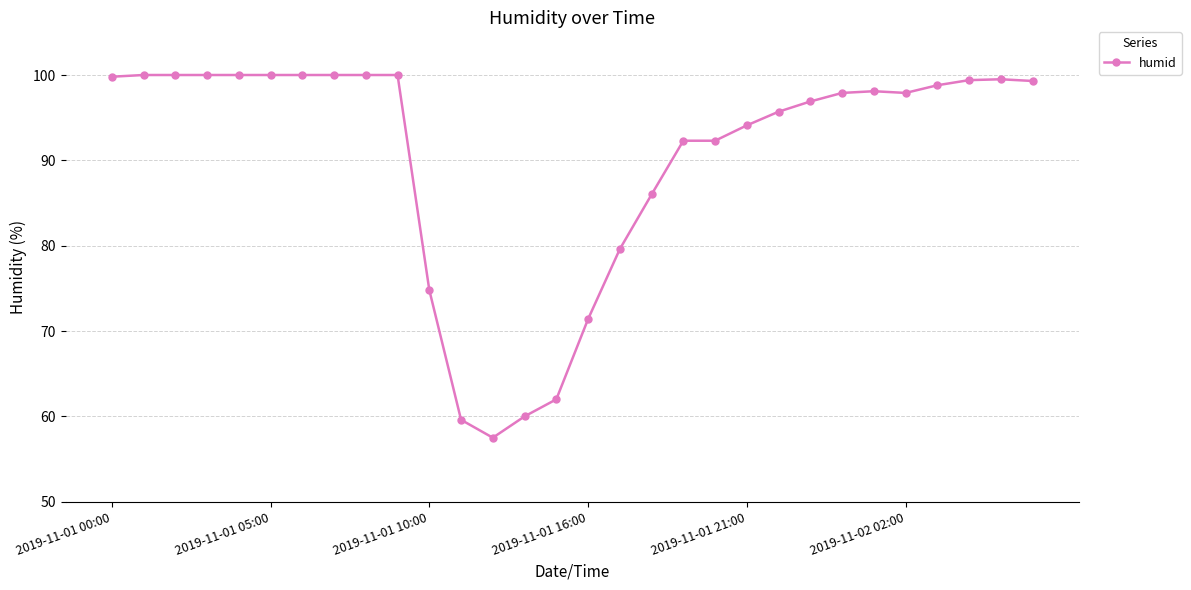

What is the greatest value displayed?

100.0